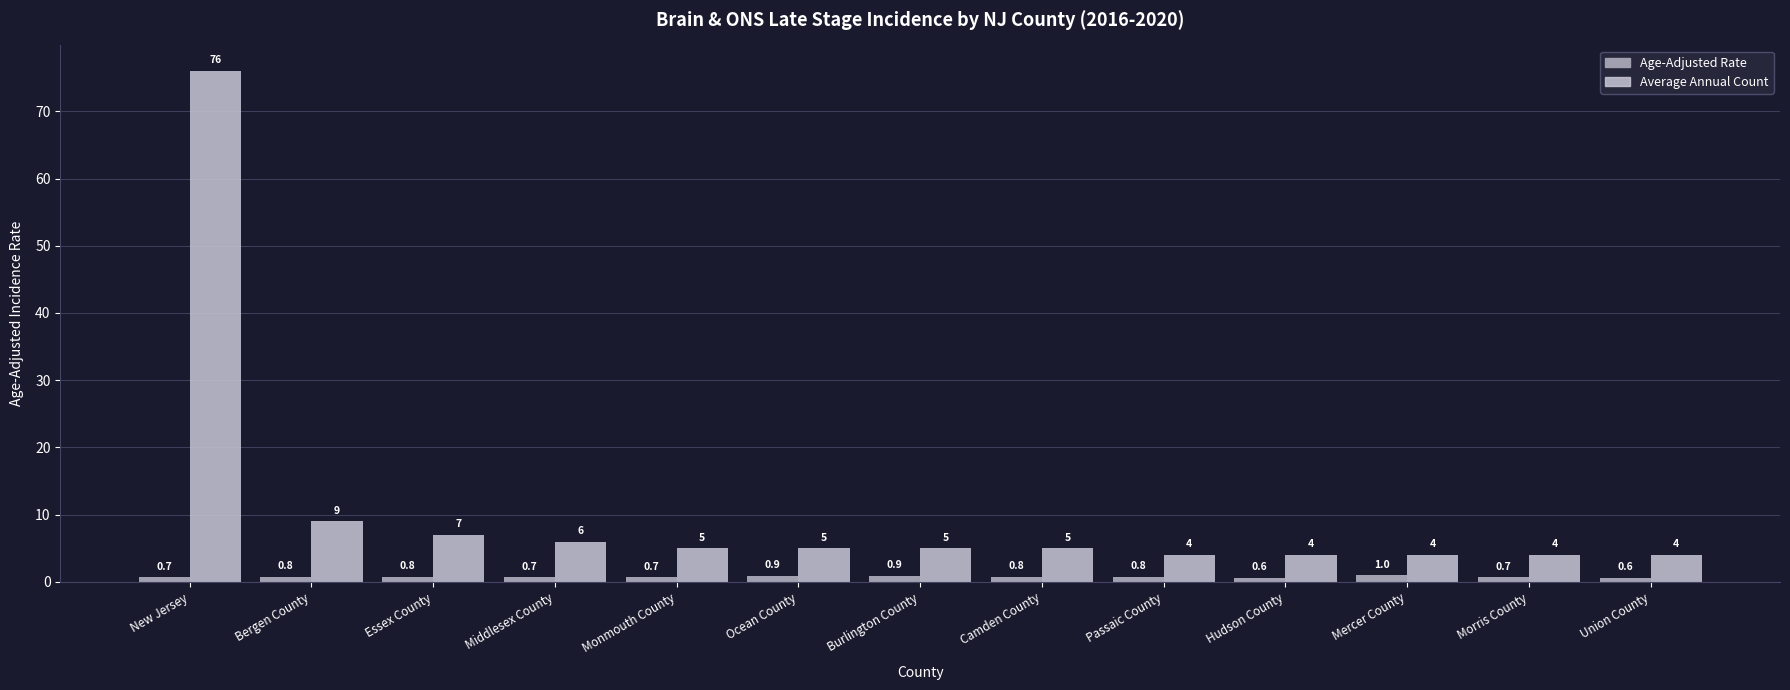

What is the difference between the second highest and minimum values in the Average Annual Count series?

5.0